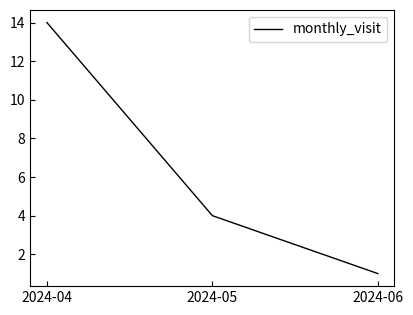

Read the value at 2024-04, to the nearest 10.

10